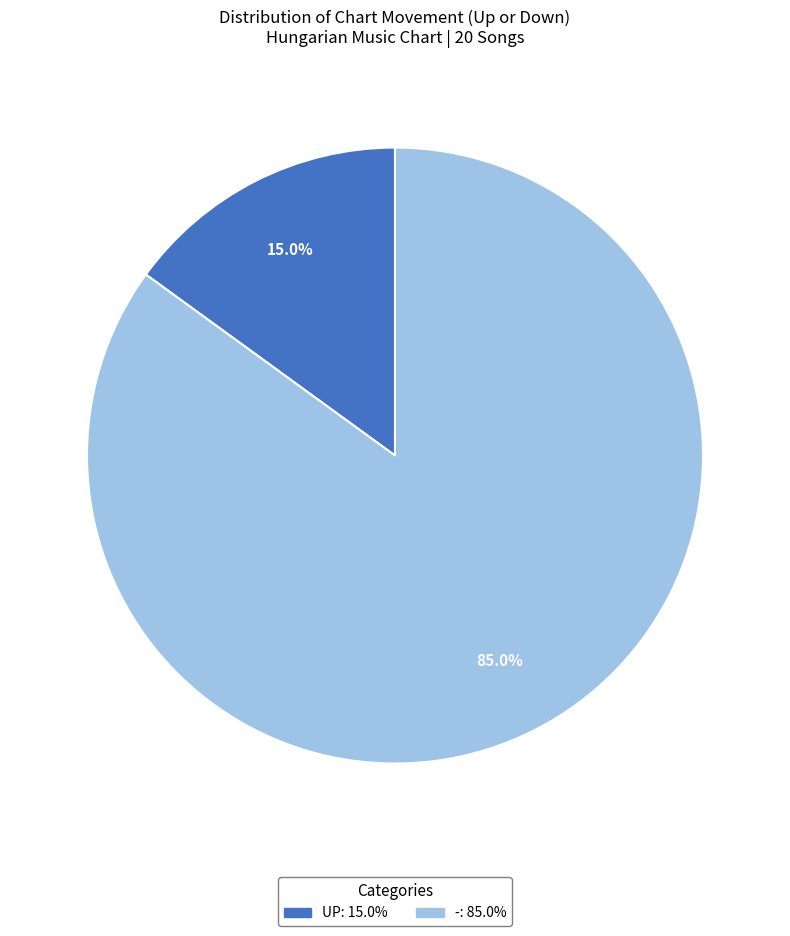

To the nearest percent, what is the average slice percentage?

50%